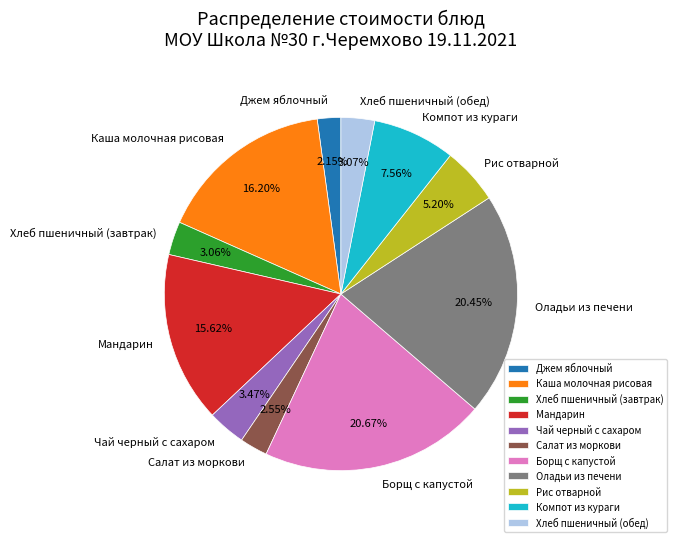

Approximately how many times larger is the value at Хлеб пшеничный (обед) compared to Джем яблочный?

1.4